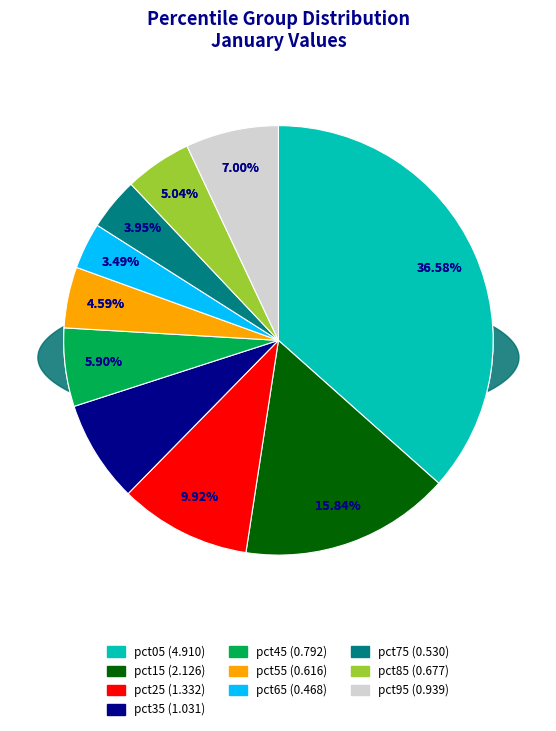

What is the largest slice in the pie chart?

pct05